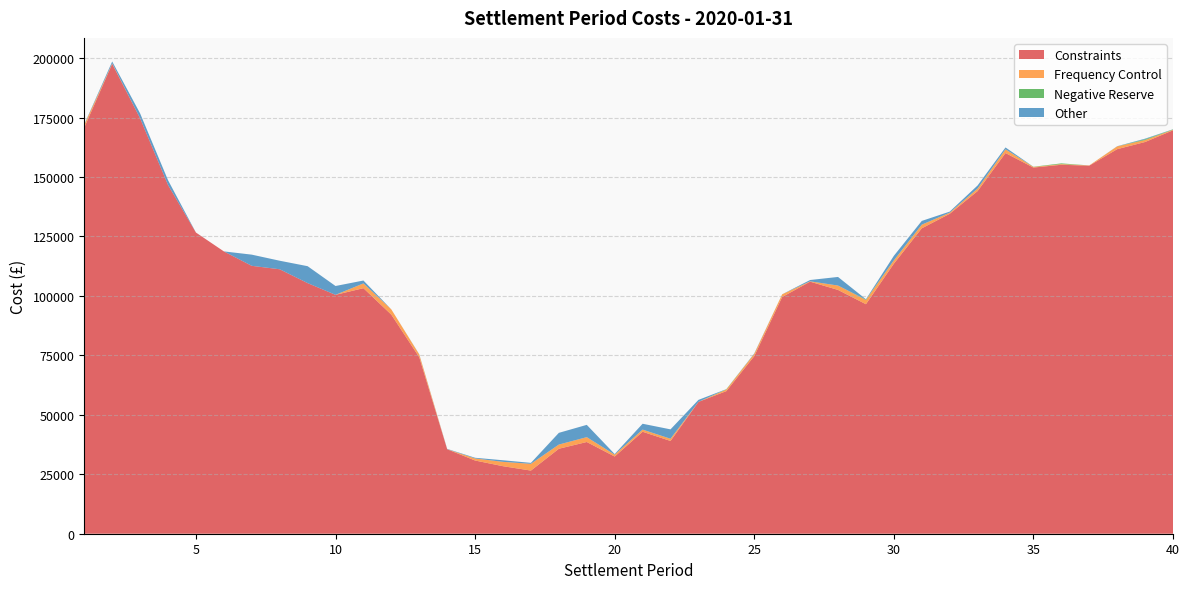

Reading right to left, list all the values displayed in this chart.

Constraints: 169673.1	164743.3	161723.4	154793.0	155165.9	153992.4	160097.0	144103.3	134538.6	128437.4	113565.7	96530.1	102530.7	106006.1	99553.6	74687.8	59975.1	55434.0	39011.7	42881.5	32465.8	38575.0	35735.8	26559.7	28392.4	30788.7	35525.4	74224.5	92122.1	103264.0	100467.3	105403.1	111220.3	112665.6	118735.2	126667.6	146669.1	174708.5	197621.8	170825.0
Frequency Control: 222.1	832.6	1173.3	97.3	284.7	249.6	1569.5	1069.0	467.9	1540.3	1374.7	1761.1	1839.3	139.9	1141.1	960.0	675.2	0.0	933.7	906.8	791.9	2040.2	1759.1	2844.1	1834.5	864.7	23.5	1153.4	2211.6	2010.5	0.0	0.0	0.0	0.0	0.0	0.0	0.0	0.0	185.8	1150.8
Negative Reserve: 136.3	314.7	0.0	0.0	301.0	91.8	0.0	1.8	6.6	0.0	0.0	193.8	0.0	0.0	0.0	0.0	124.4	0.0	0.0	0.0	0.0	0.0	0.0	0.0	0.0	0.0	0.0	0.0	0.0	0.0	0.0	0.0	0.0	0.0	0.0	0.0	0.0	0.0	0.0	0.0
Other: 65.0	254.3	73.0	0.0	0.2	0.0	783.0	1287.4	445.3	1569.3	1924.2	129.0	3621.4	554.9	12.8	184.3	29.8	854.4	3945.4	2463.4	251.3	5167.6	4930.2	393.8	670.3	291.5	134.4	94.2	1.0	1212.0	3715.4	7114.4	3589.9	4703.6	0.0	0.0	2011.2	2063.8	789.4	190.2